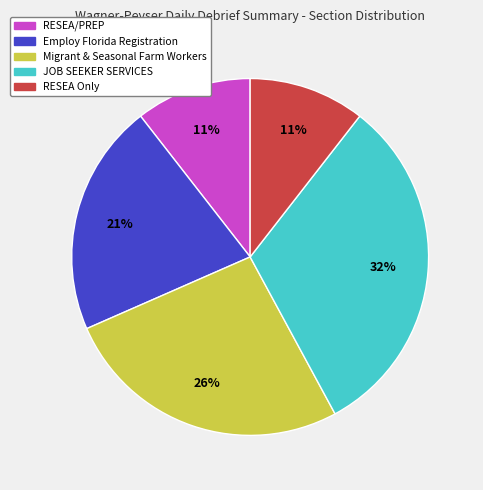

To the nearest percent, what percentage of the pie is Employ Florida Registration?

21%